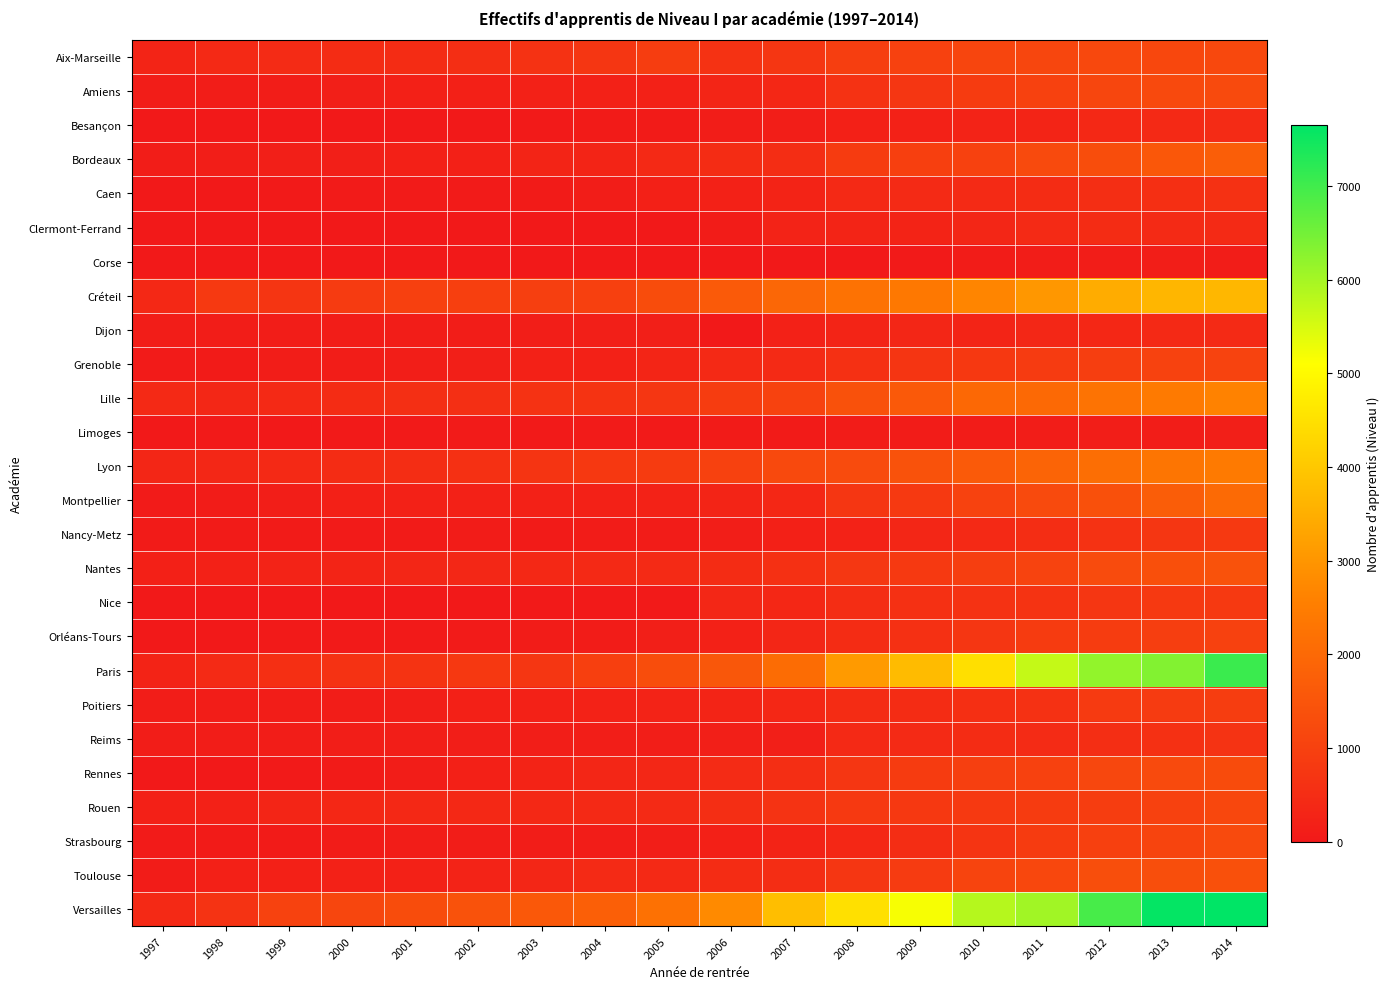

Which series changed the most between 2002 and 2011?

Paris